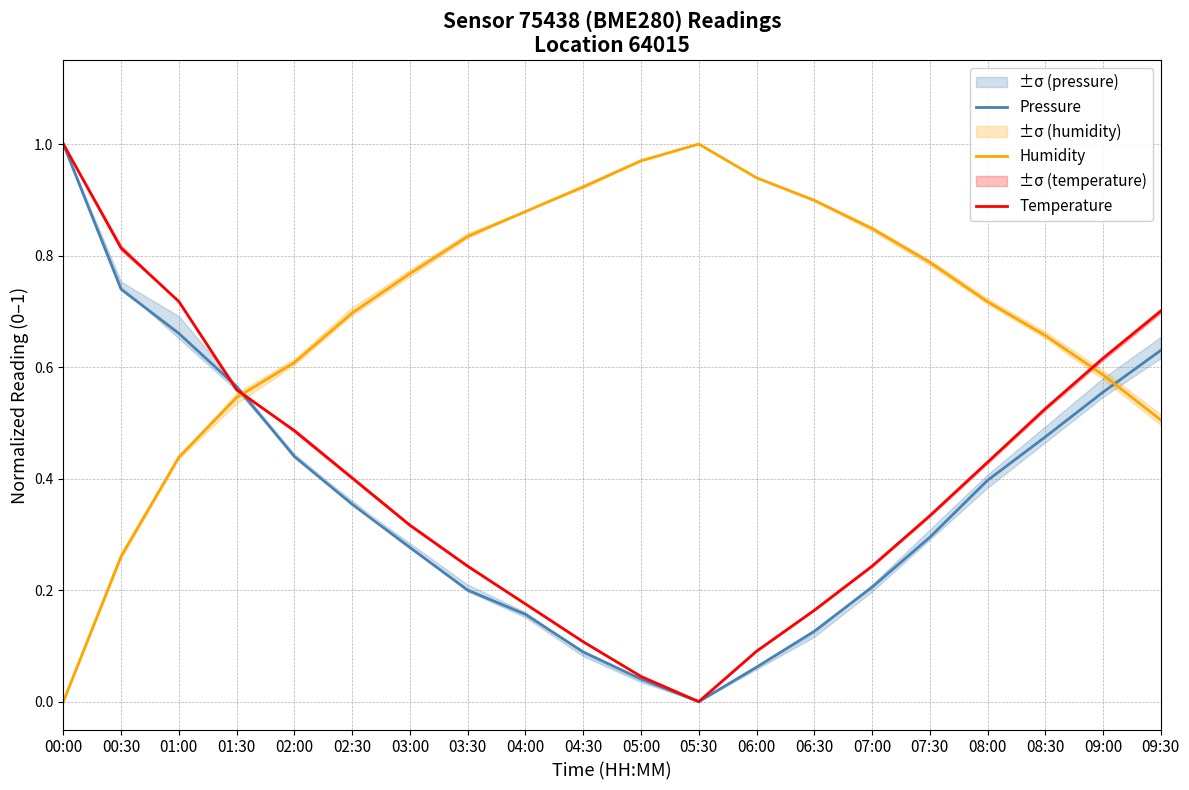

True or false: Temperature and Humidity cross at least once.

True